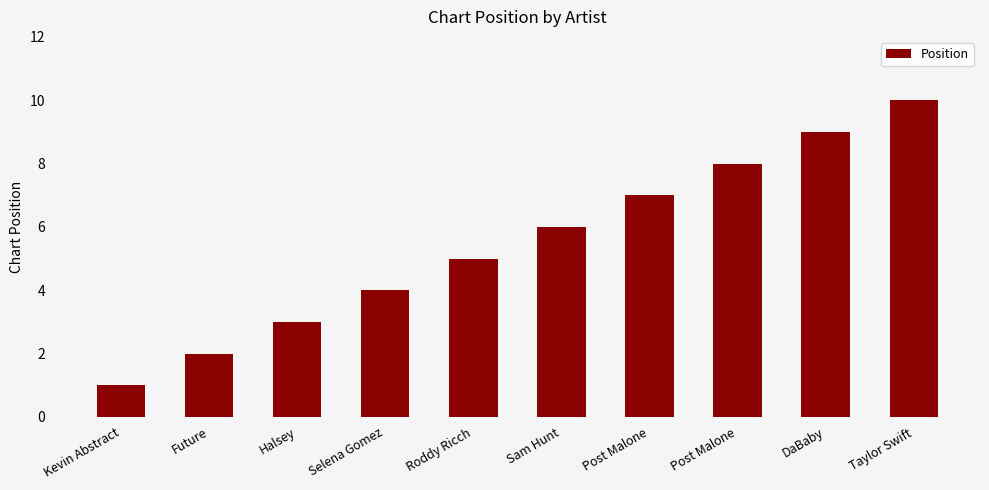

Does the chart contain any negative values?

No